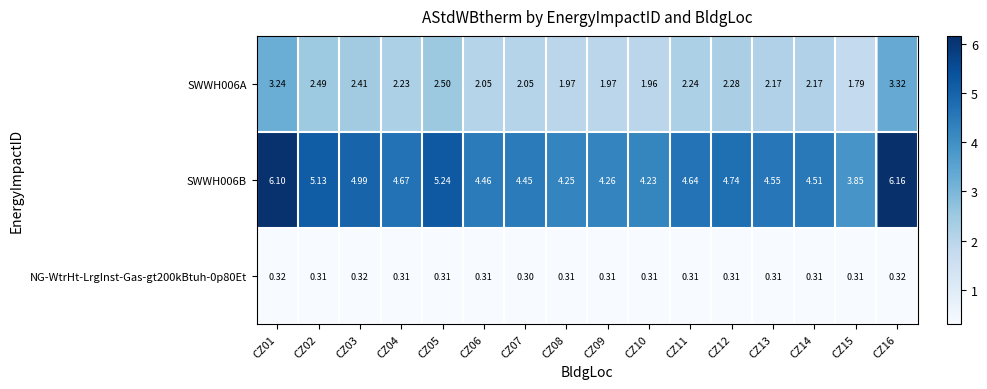

At how many categories does at least one series exceed 2?

16